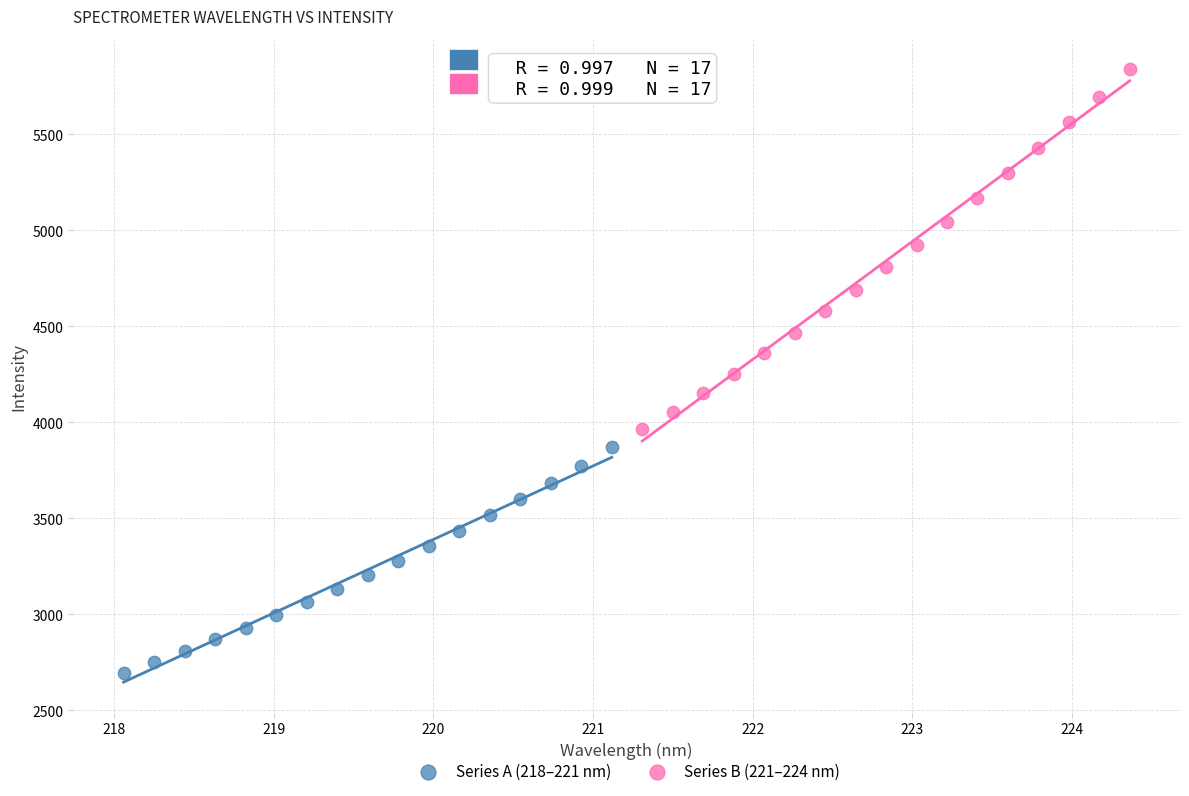

Which series reaches the maximum Y coordinate?

Series B (221–224 nm)